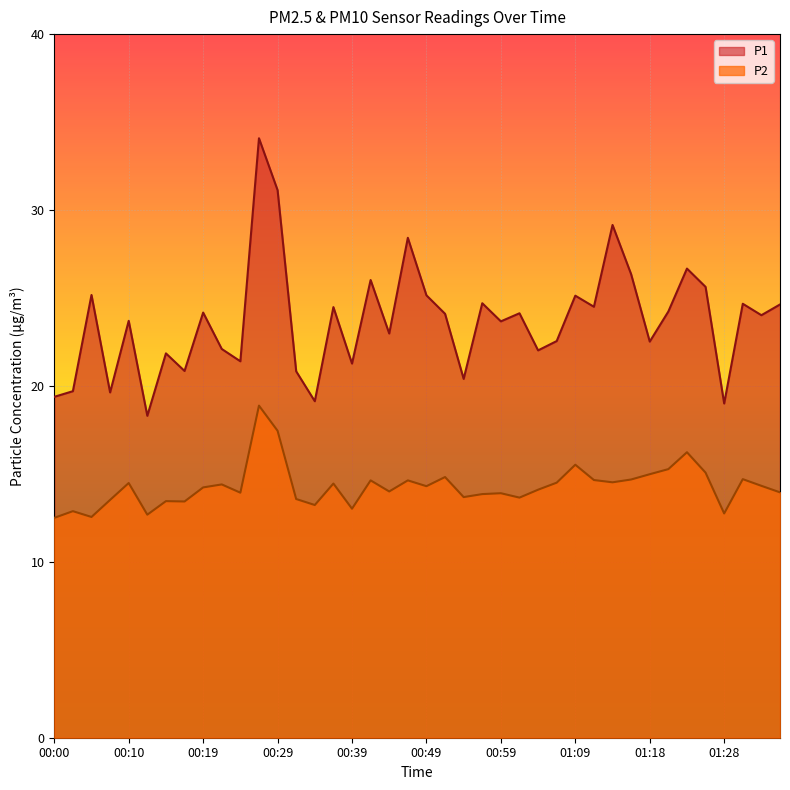

What position from the left is 00:07?

4